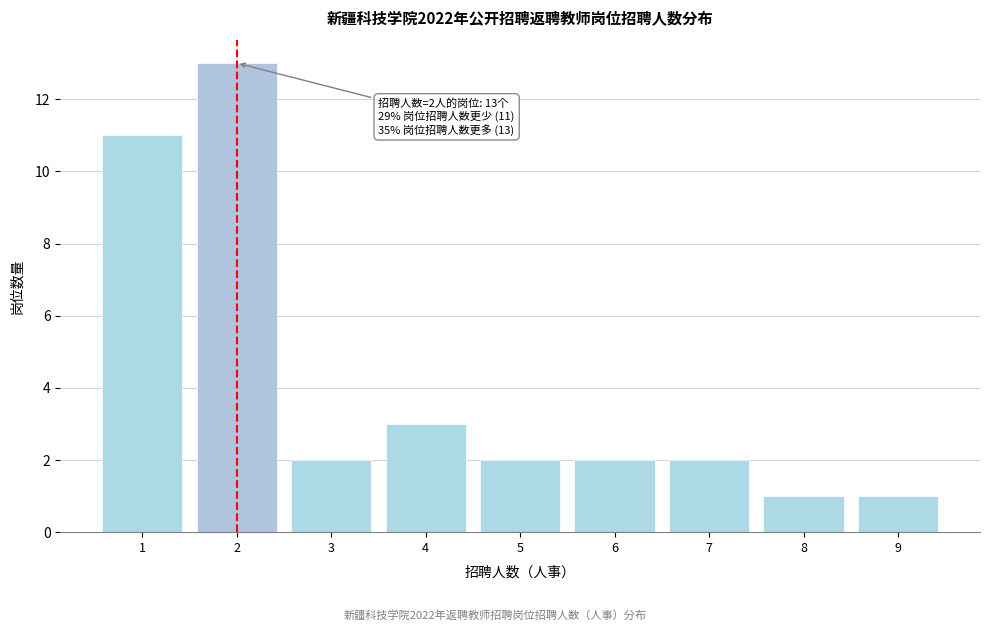

Which range on the x-axis has the tallest bar?

1.5 to 2.5